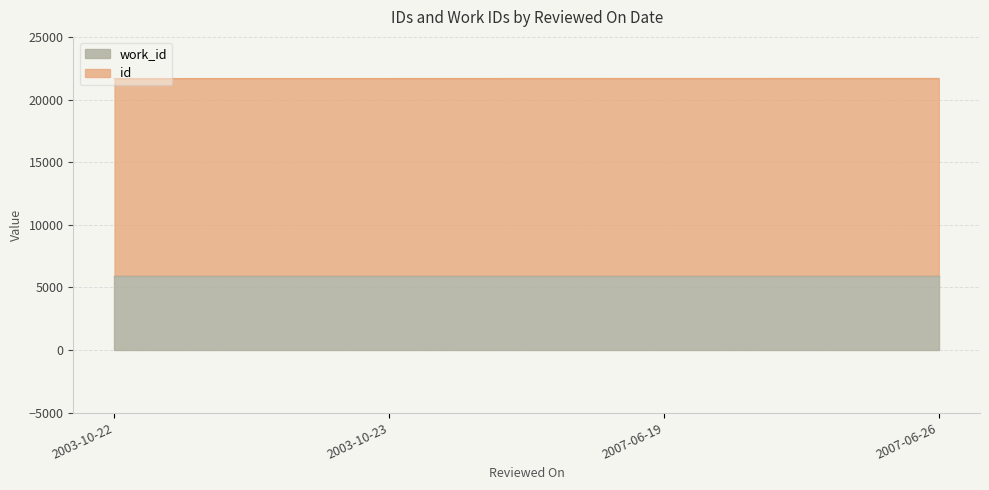

What is the total value across all series at 2007-06-19?

21669.0